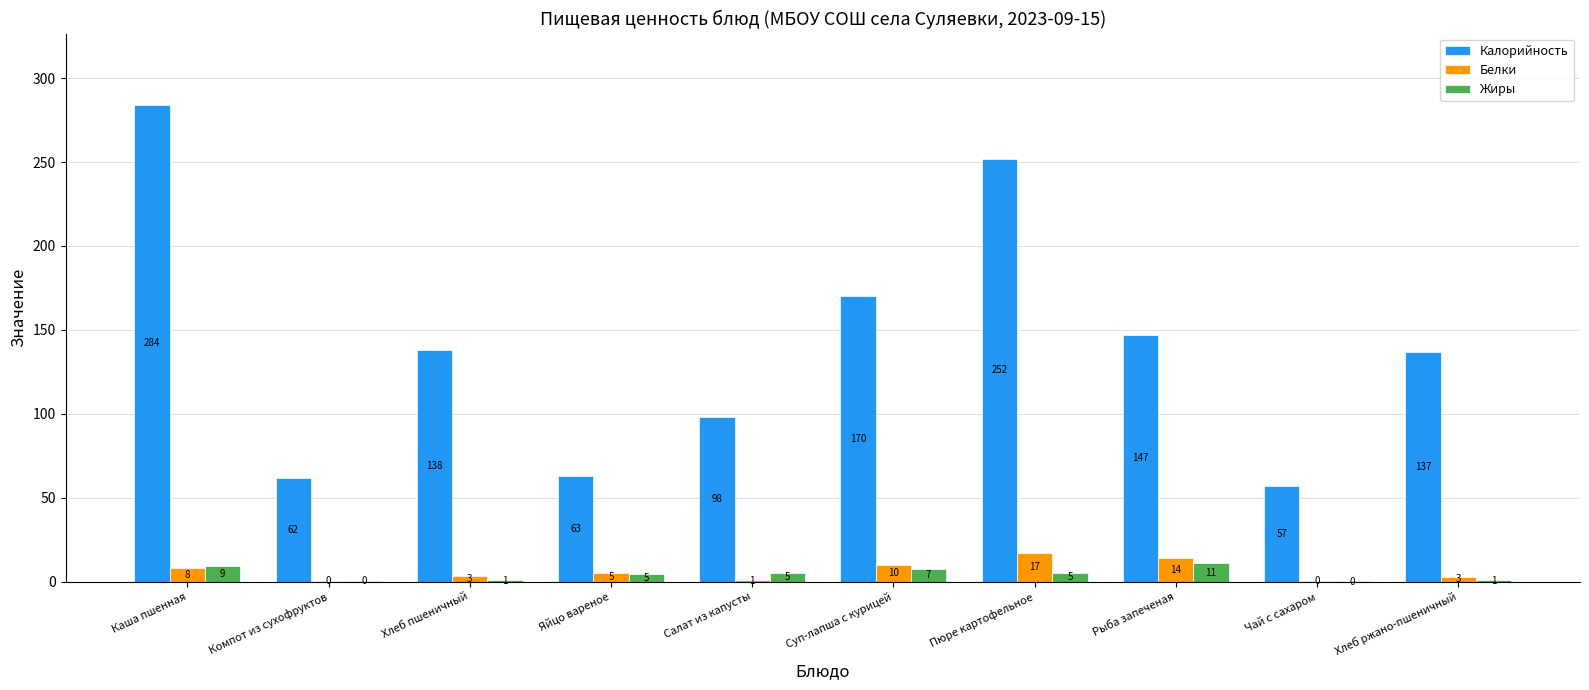

Where does the Жиры series first go above 5?

Каша пшенная